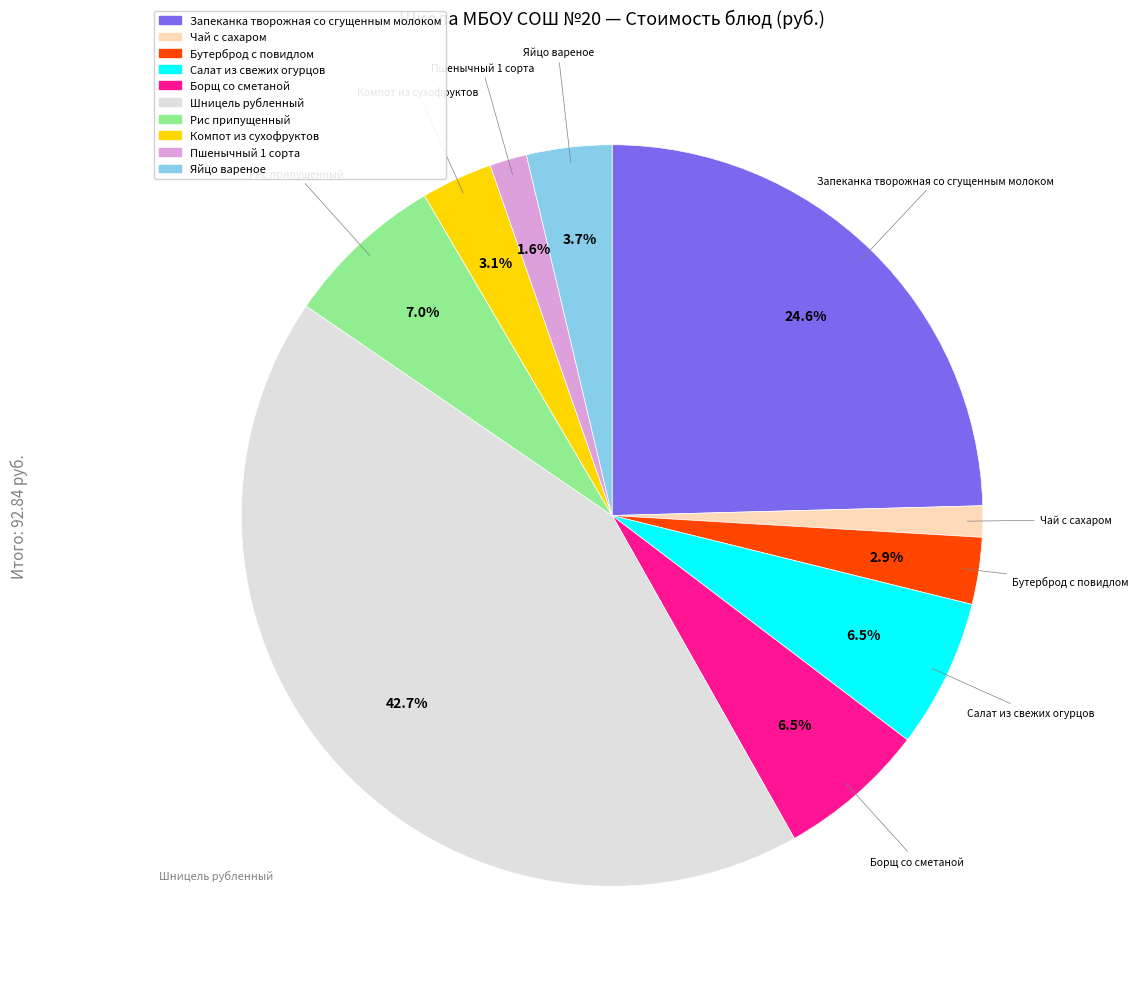

How many slices are in this pie chart?

10